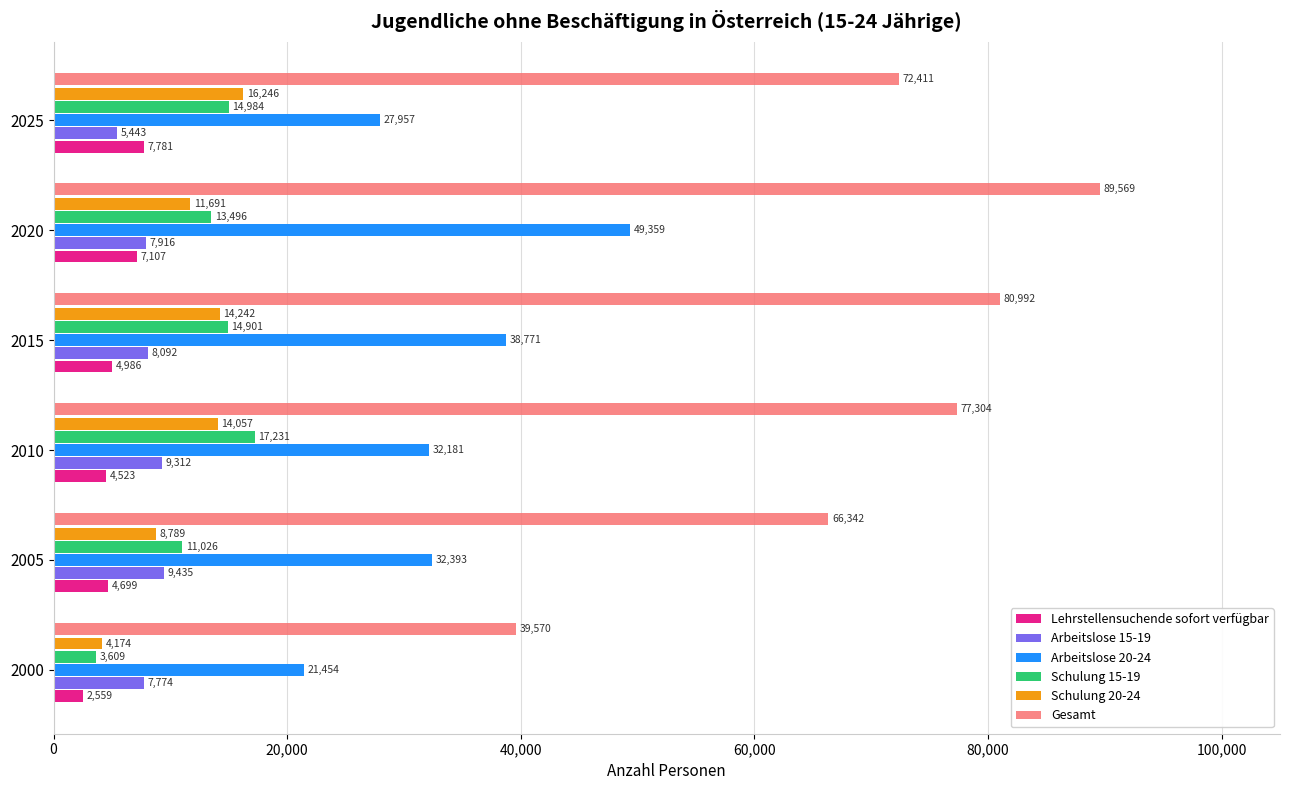

Which series has the largest range (max minus min)?

Gesamt